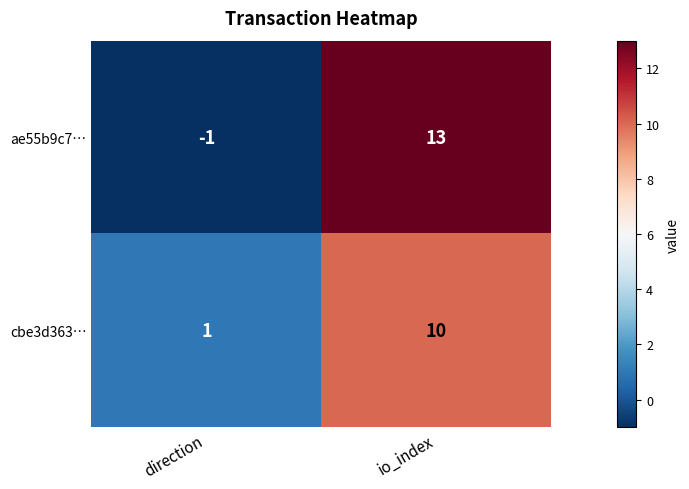

Reading right to left, extract all data points from this chart.

ae55b9c7…: io_index=13	direction=-1
cbe3d363…: io_index=10	direction=1